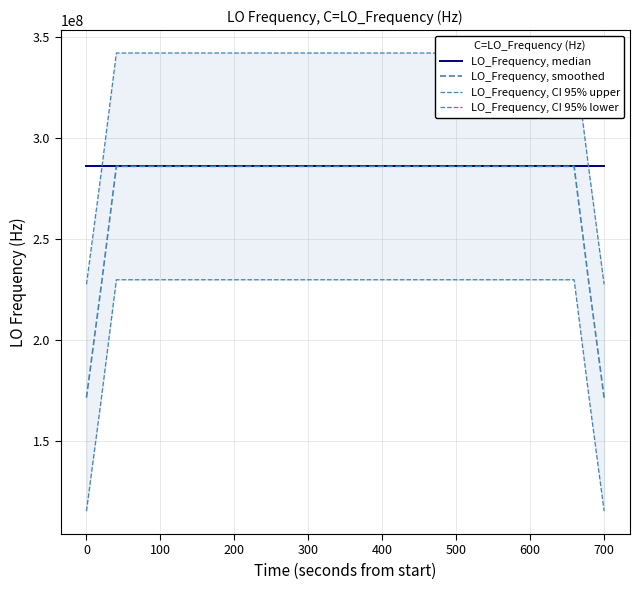

List the series in order of their peak value, highest first.

LO_Frequency, CI 95% upper, LO_Frequency, median, LO_Frequency, smoothed, LO_Frequency, CI 95% lower